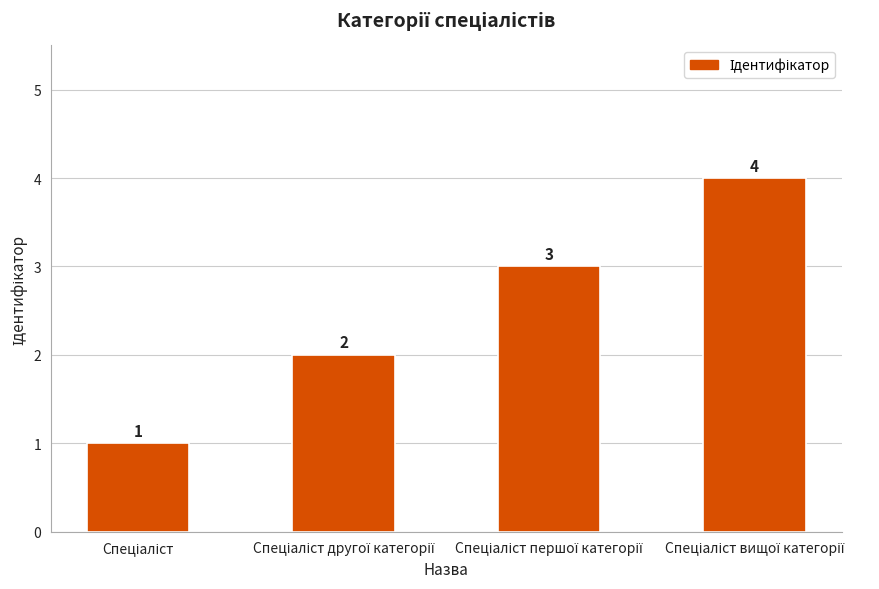

What is the greatest value displayed?

4